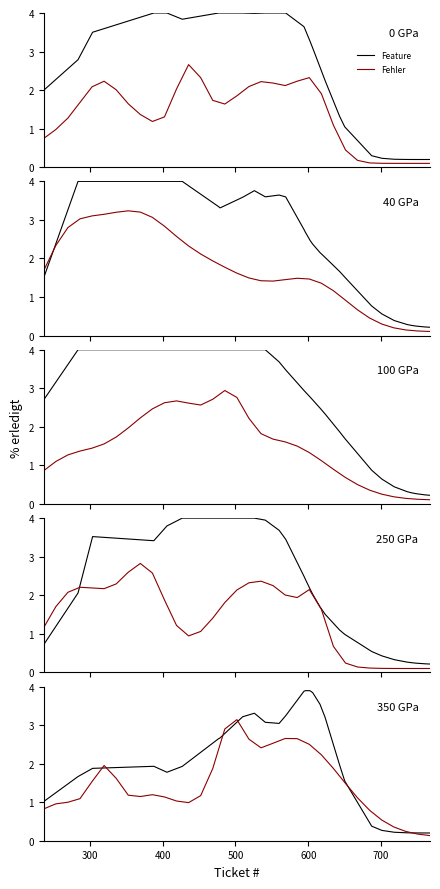

Which series ends up on top after the final intersection of Fehler and Feature?

Feature